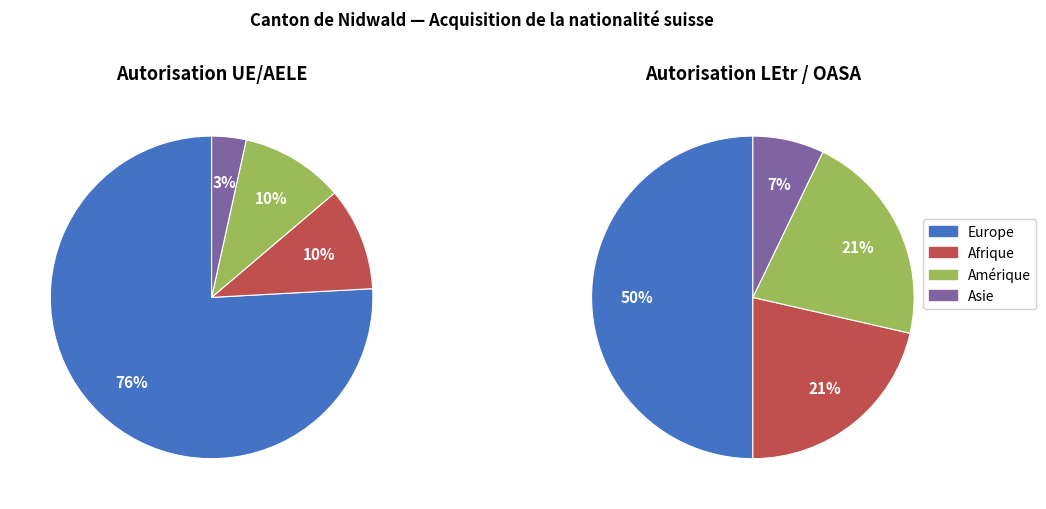

What percentage is the Europe slice, to the nearest percent?

76%